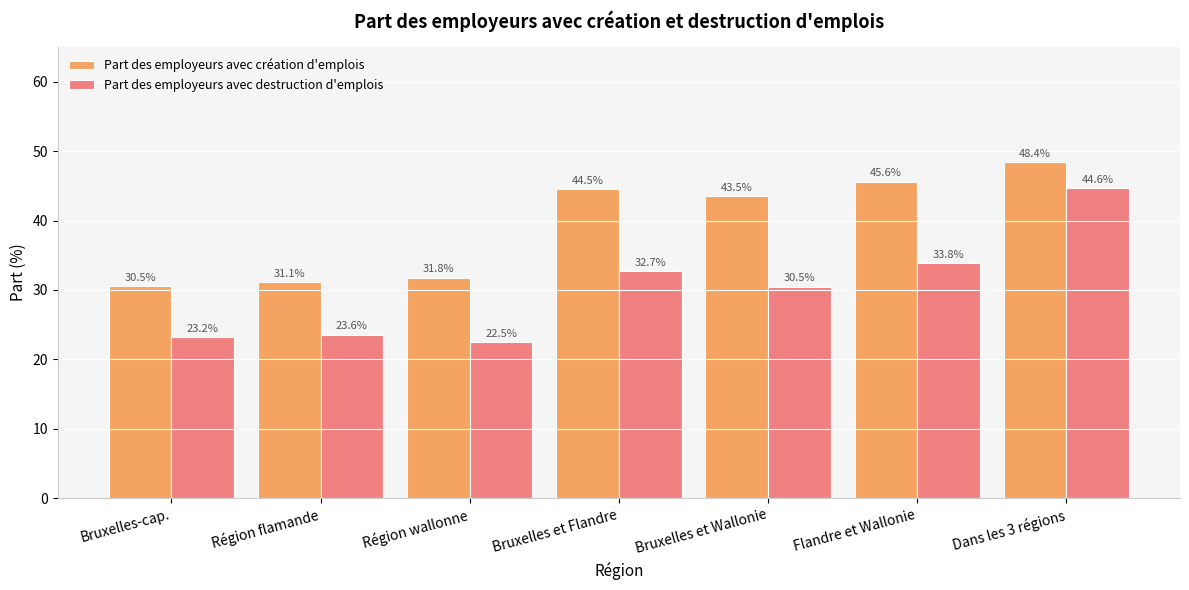

What is the difference between the Part des employeurs avec destruction d'emplois values at Région flamande and Dans les 3 régions?

21.1